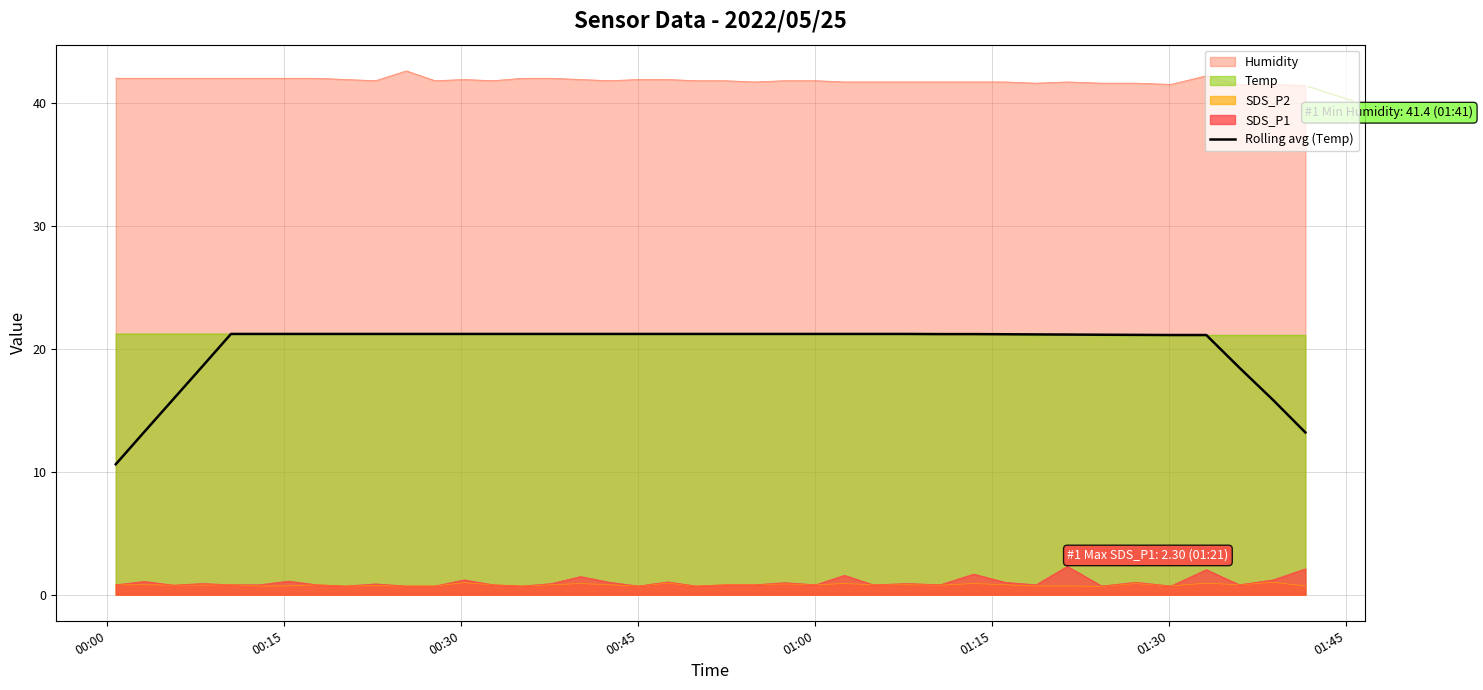

What is the label of the 21st point from the left?

20